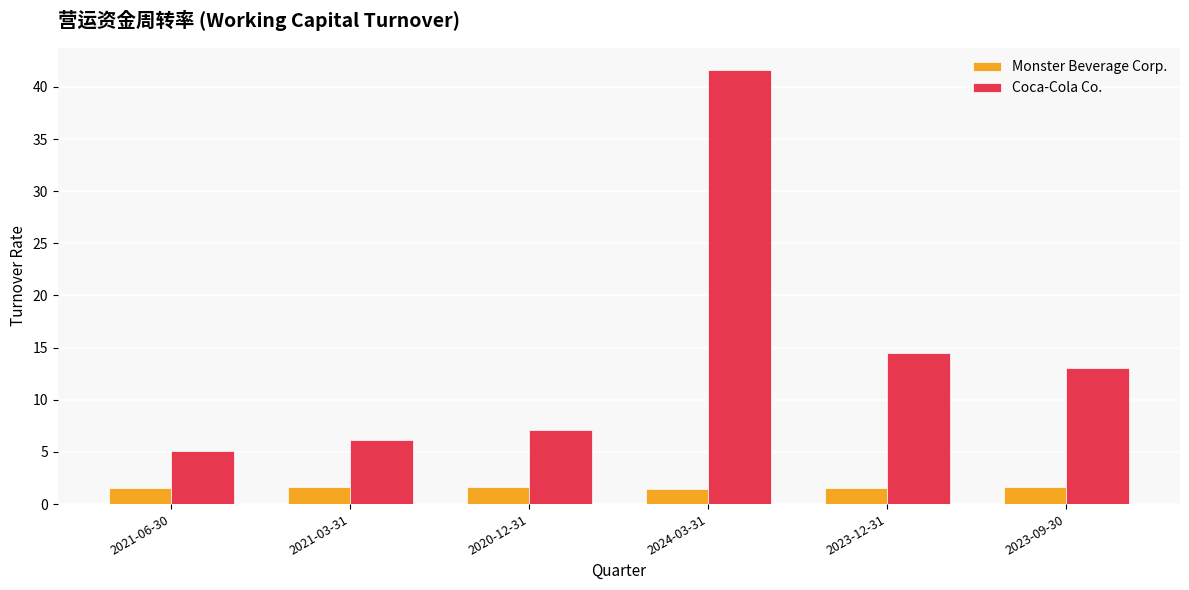

The Monster Beverage Corp. series shows 1.5 at 2024-03-31. True or false?

True